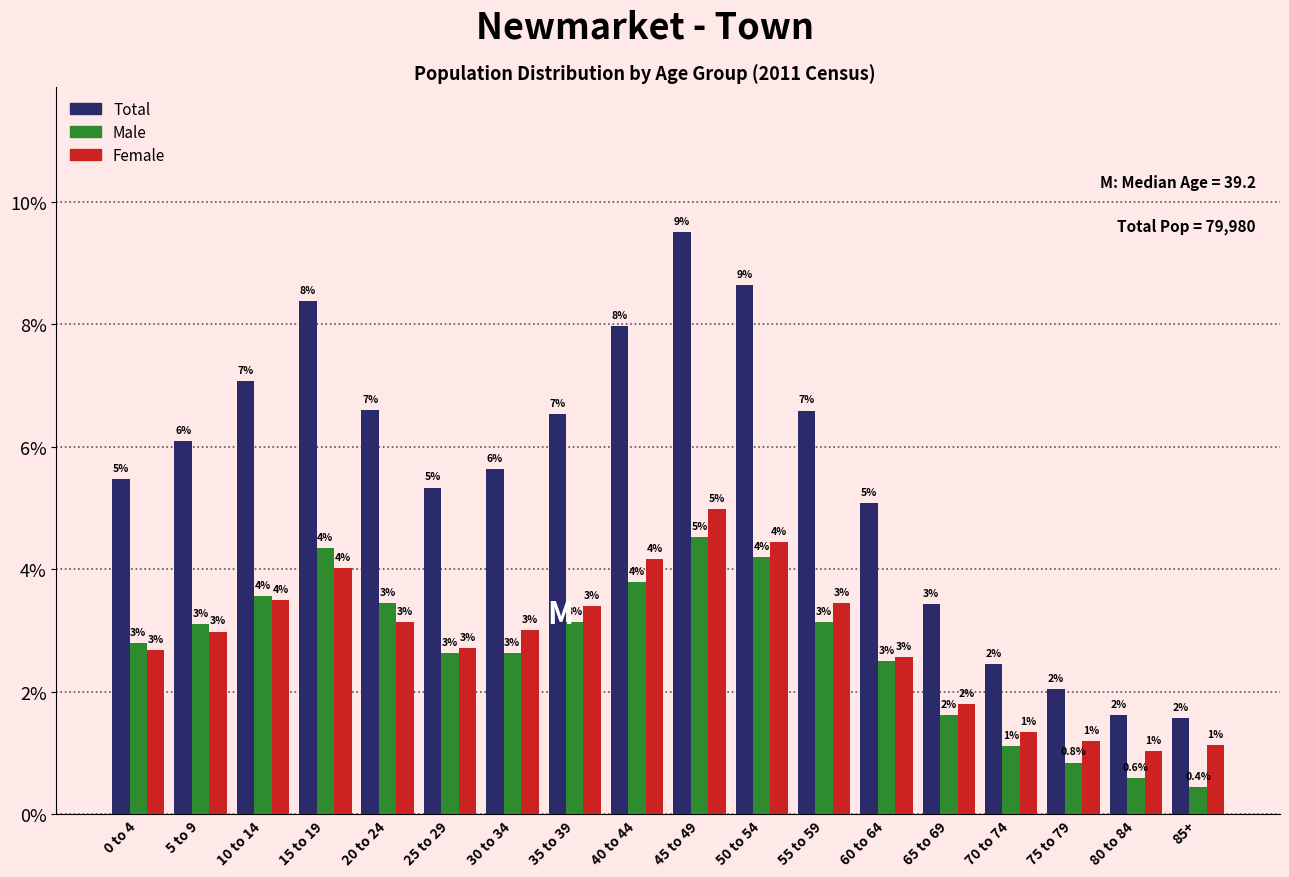

At which category does the chart reach its minimum across all series?

85+